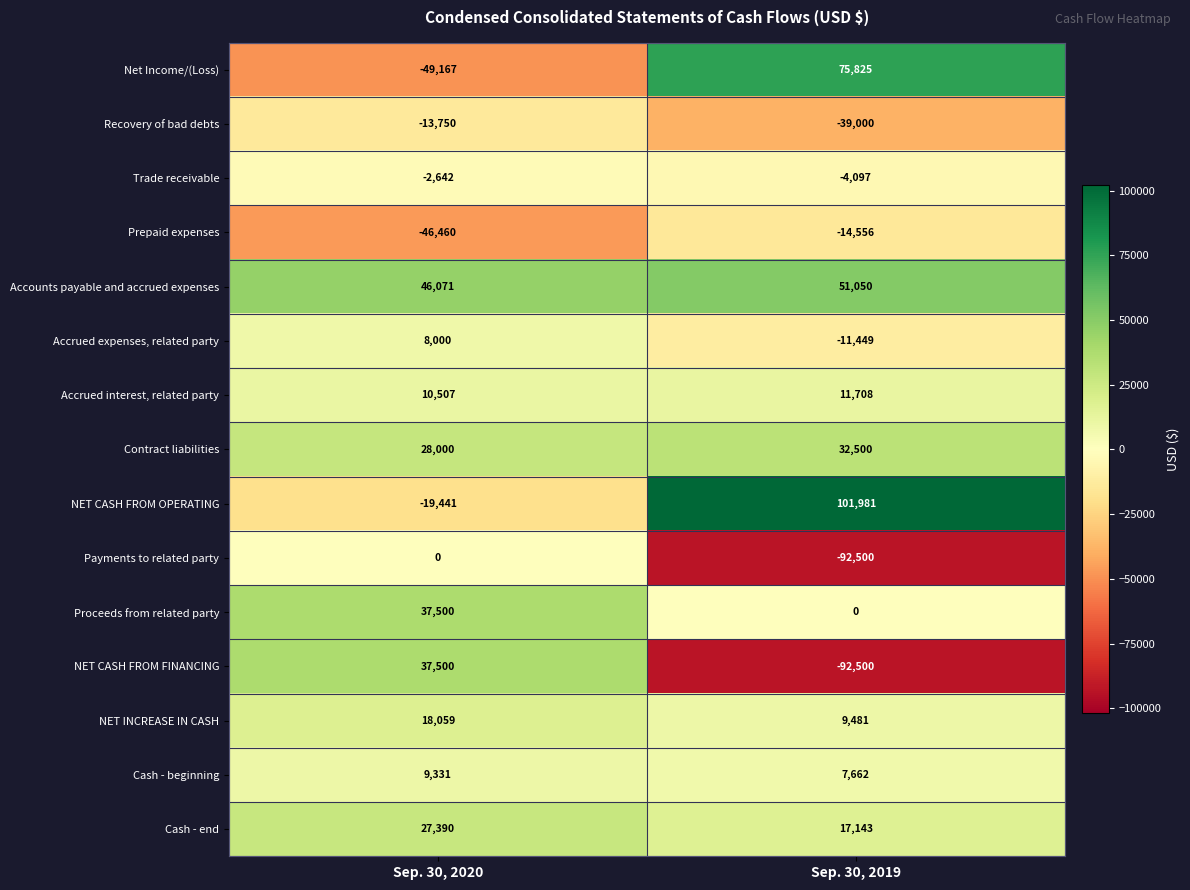

What is the difference between the highest and lowest values at Sep. 30, 2020?

95238